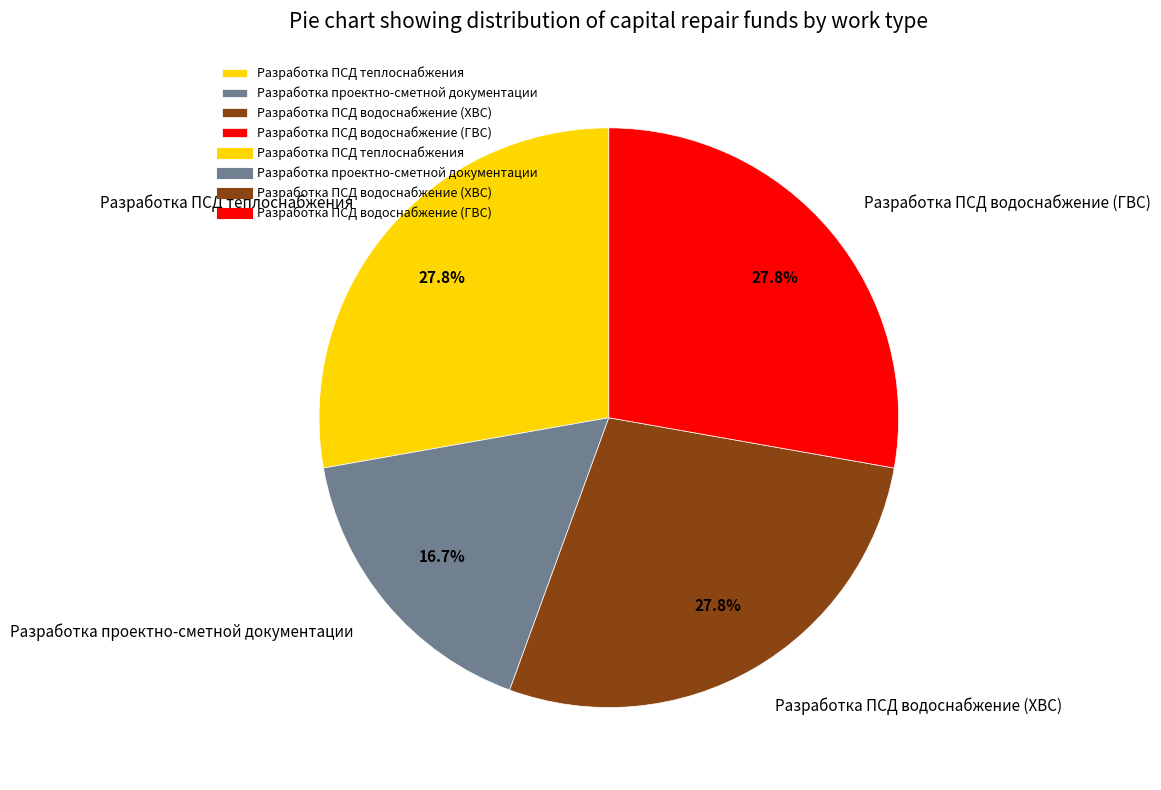

Which category has the smallest portion of the pie?

Разработка проектно-сметной документации